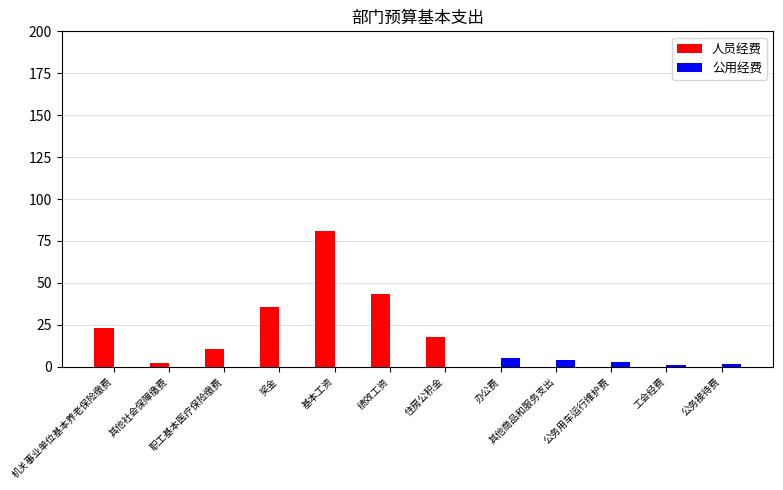

How many distinct data groups are displayed?

2